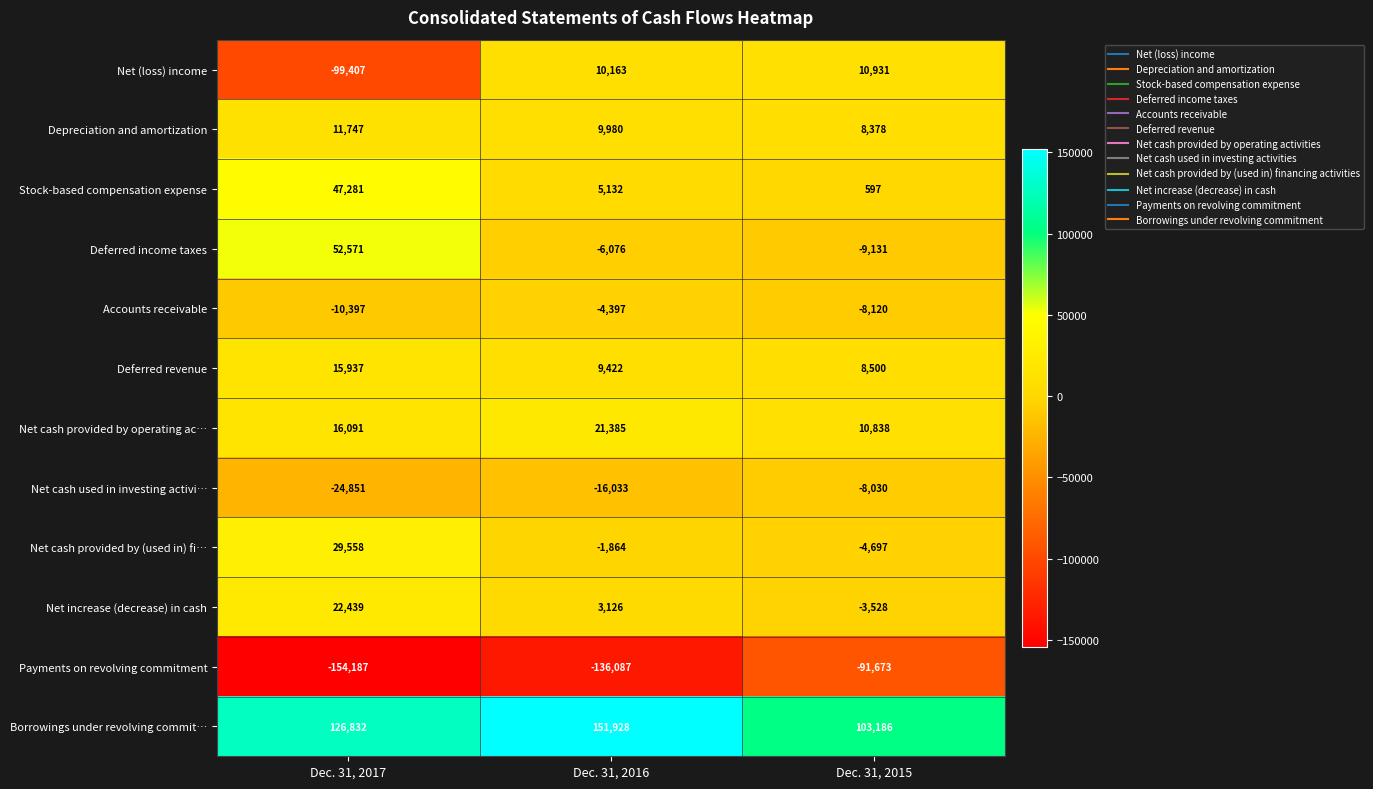

The value of Accounts receivable at Dec. 31, 2015 is -8120. True or false?

True